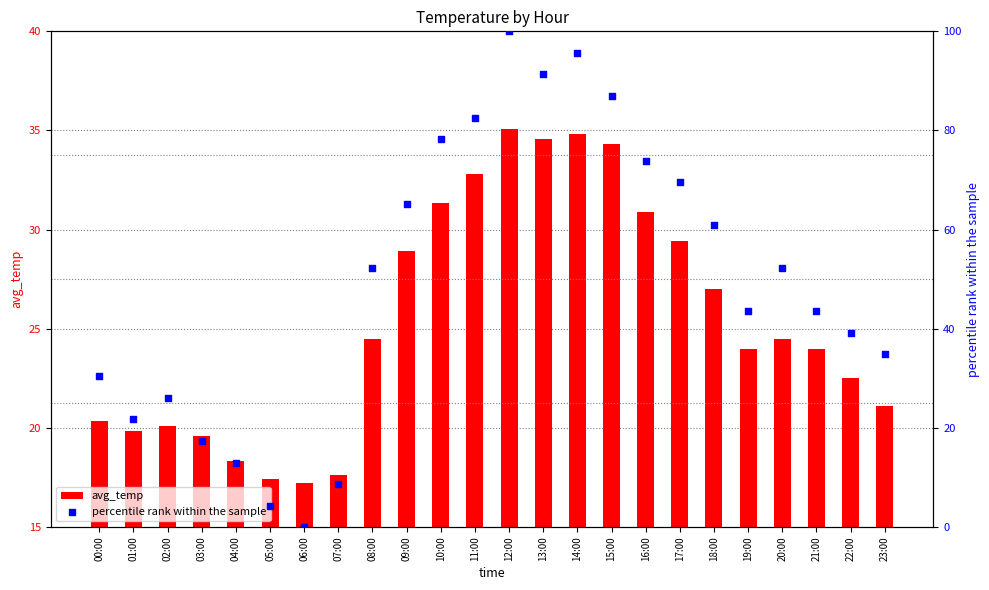

Which series reaches the minimum Y coordinate?

percentile rank within the sample